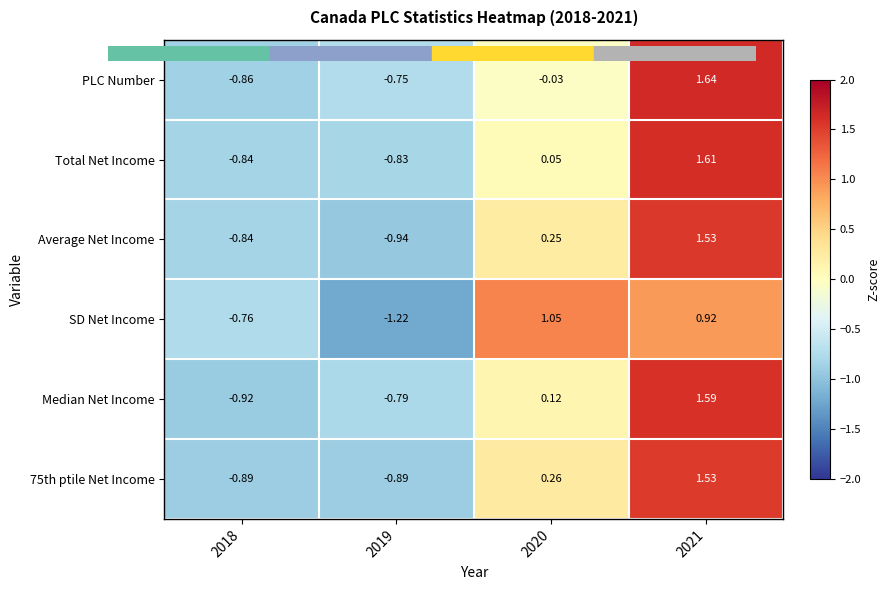

Which series changed the most between 2019 and 2021?

Average Net Income